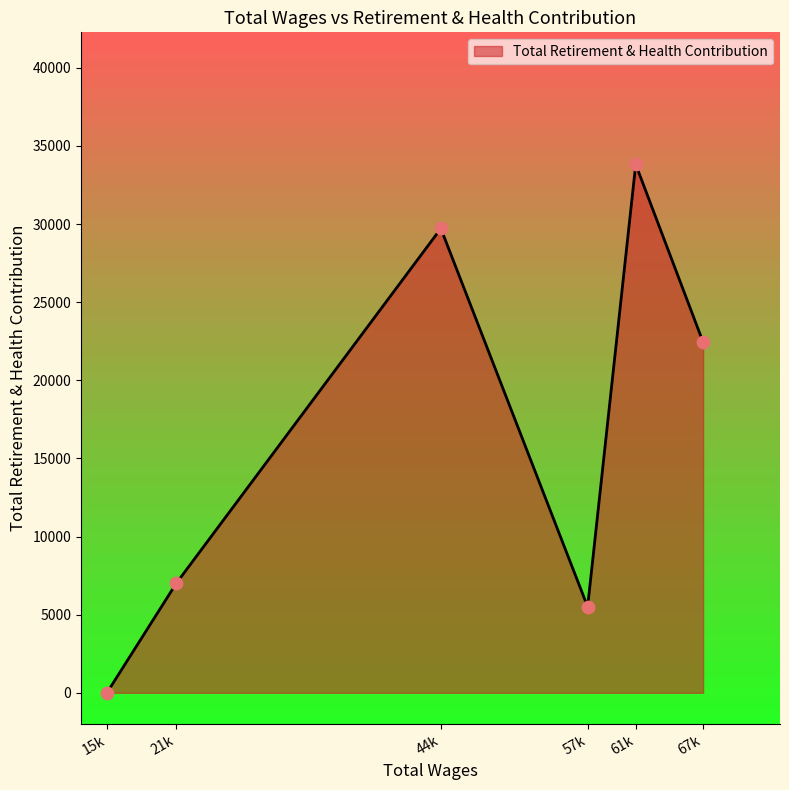

What is the change in value from 57166.0 to 44325.0?

+24208